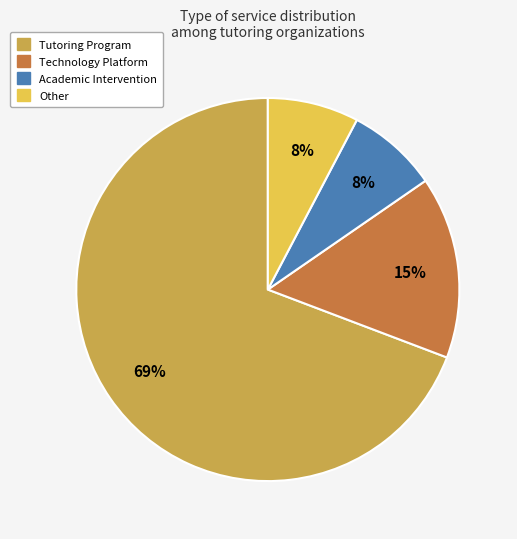

How many slices are in this pie chart?

4